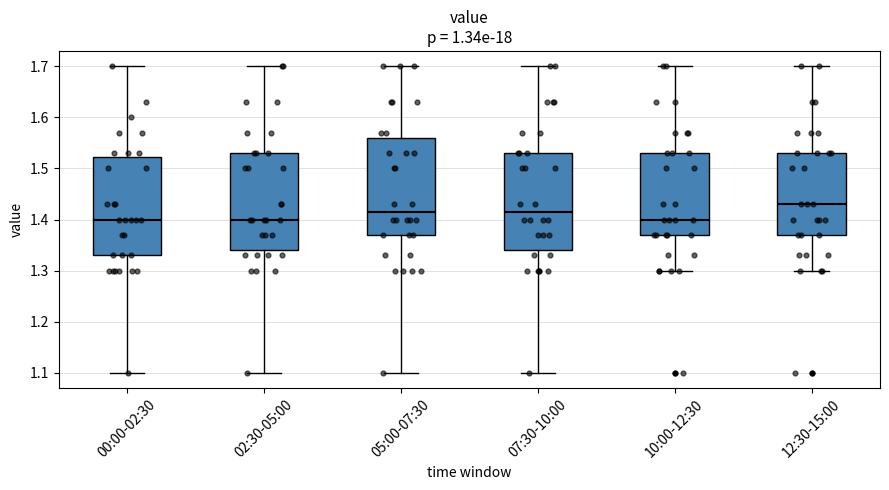

Reading left to right, transcribe this box plot: for each box, give where its median line is, the range the box spans, and where its two whiskers end, as read against the y-axis. The values are not printed on the chart, so give them approximately, as read against the axis.

00:00-02:30: median 1.40, box 1.33 to 1.52, whiskers 1.10 to 1.70
02:30-05:00: median 1.40, box 1.34 to 1.53, whiskers 1.10 to 1.70
05:00-07:30: median 1.42, box 1.37 to 1.56, whiskers 1.10 to 1.70
07:30-10:00: median 1.42, box 1.34 to 1.53, whiskers 1.10 to 1.70
10:00-12:30: median 1.40, box 1.37 to 1.53, whiskers 1.30 to 1.70
12:30-15:00: median 1.43, box 1.37 to 1.53, whiskers 1.30 to 1.70